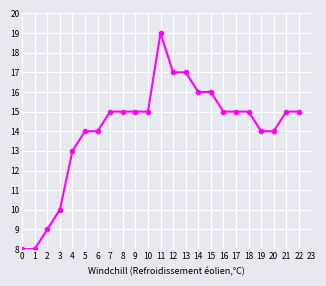

What is the sum of all values?

324